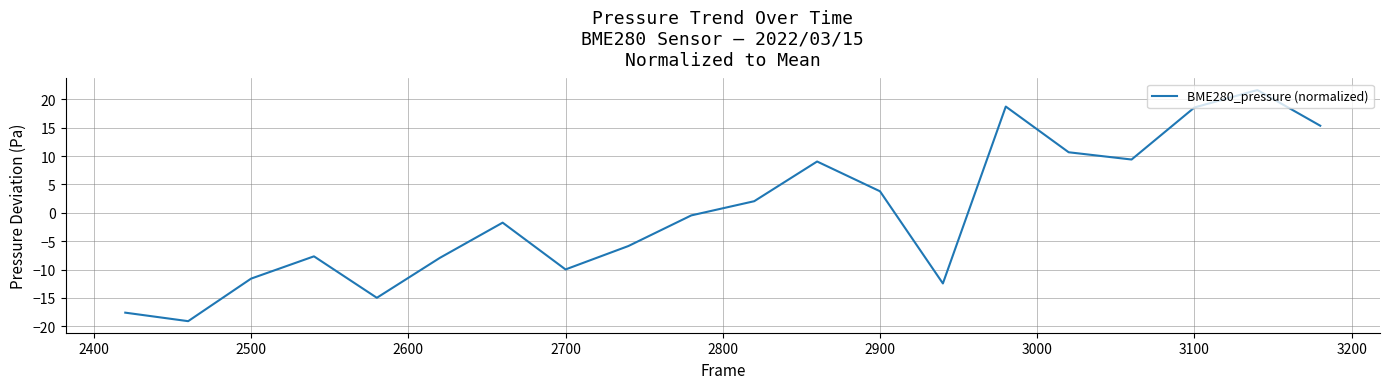

How many categories are shown in the chart?

20